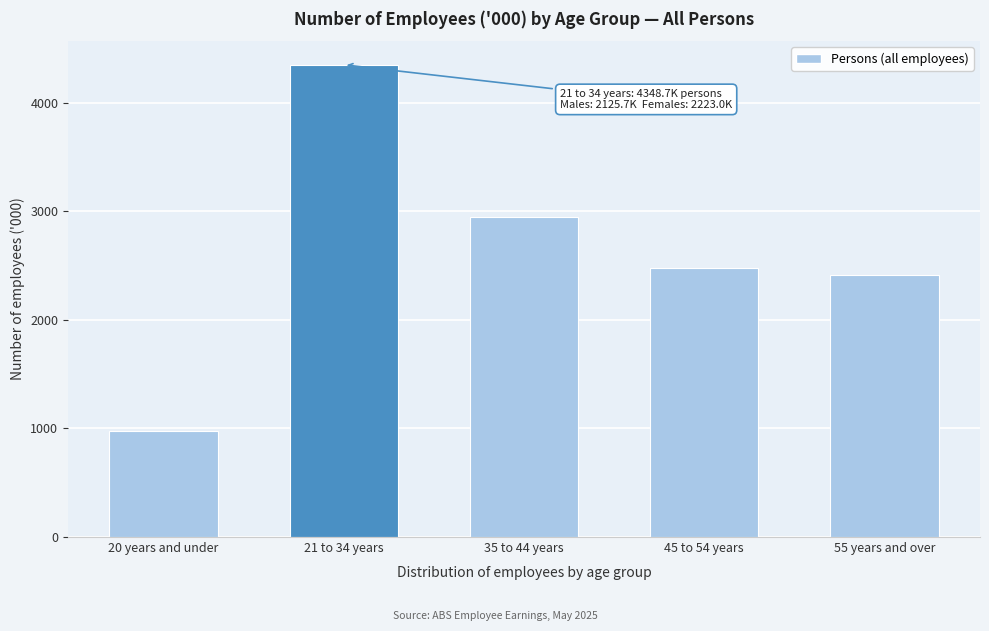

Reading left to right, list all the values displayed in this chart.

976.7	4348.7	2944.7	2479.8	2413.1